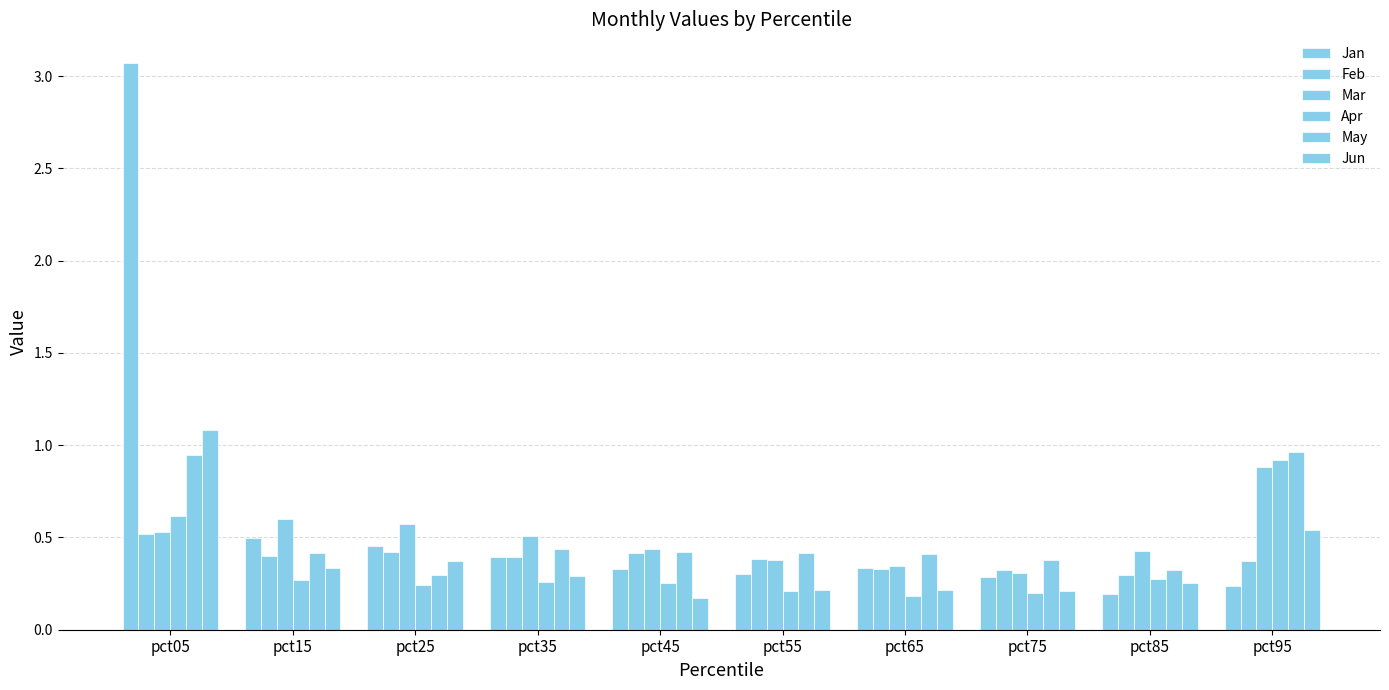

Is it true that Mar equals 0.6 at pct15?

True